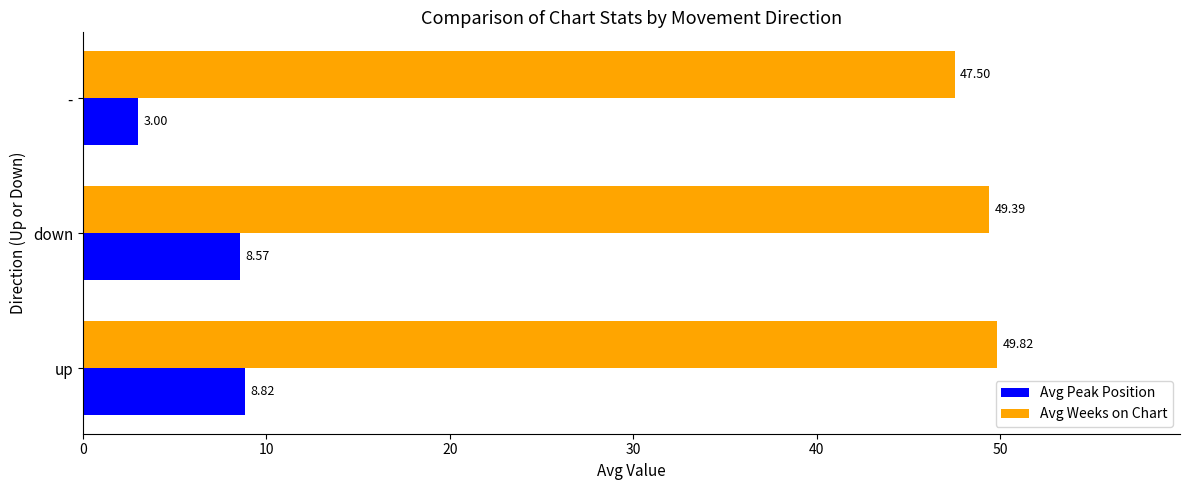

At how many categories does at least one series exceed 10?

3